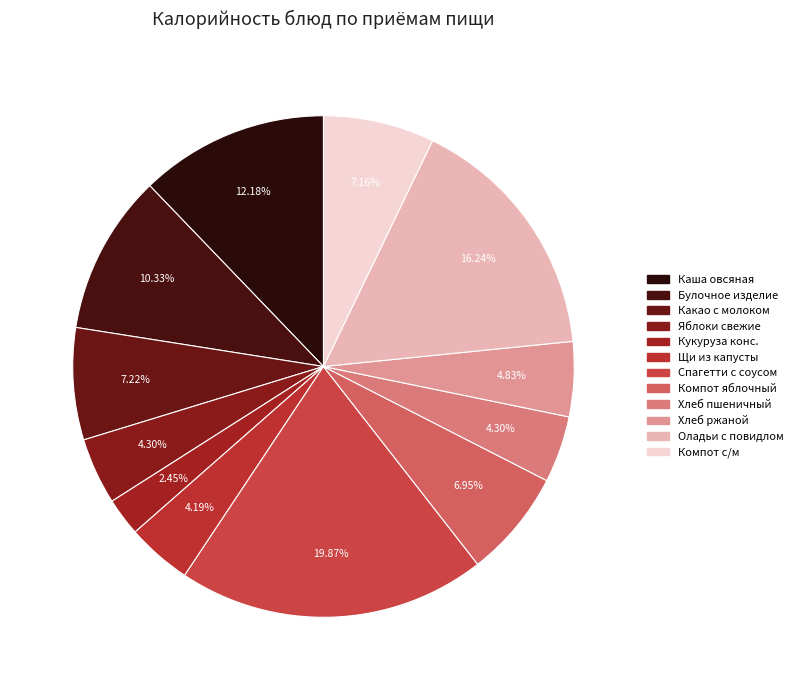

Count the number of slices in the pie.

12